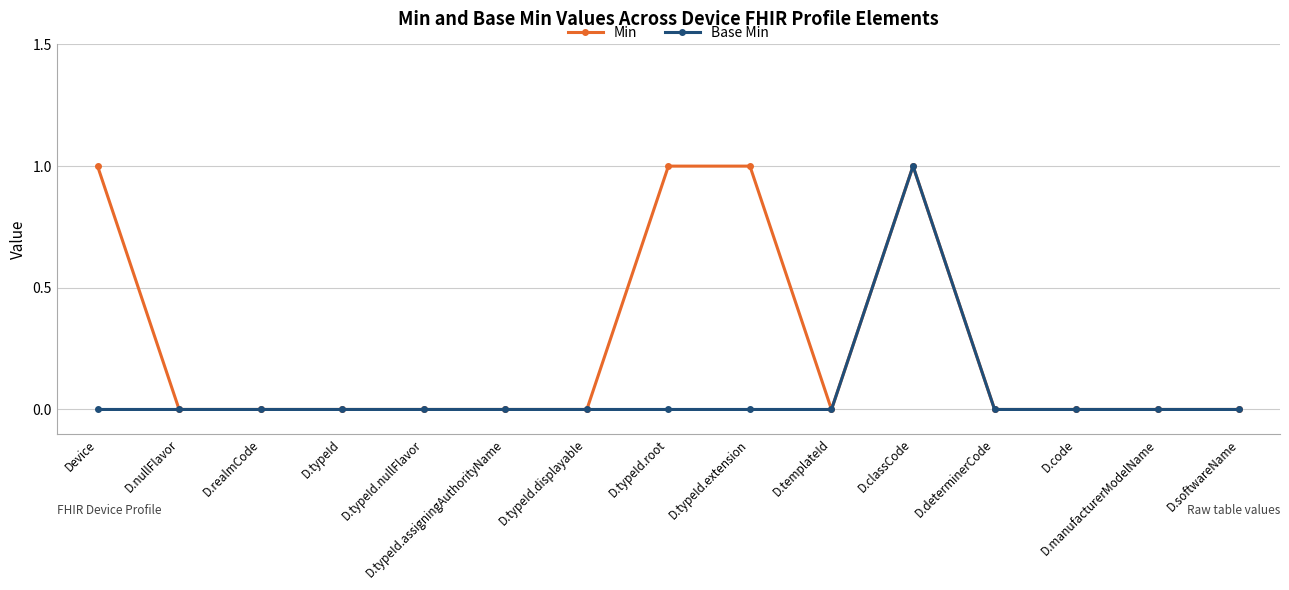

What is the value of the Base Min point at the 11th from the left?

1